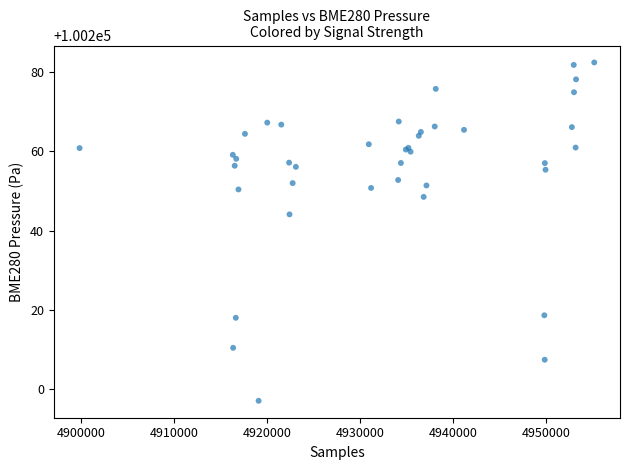

What Y value in the scatter plot is closest to 100239?

100244.1